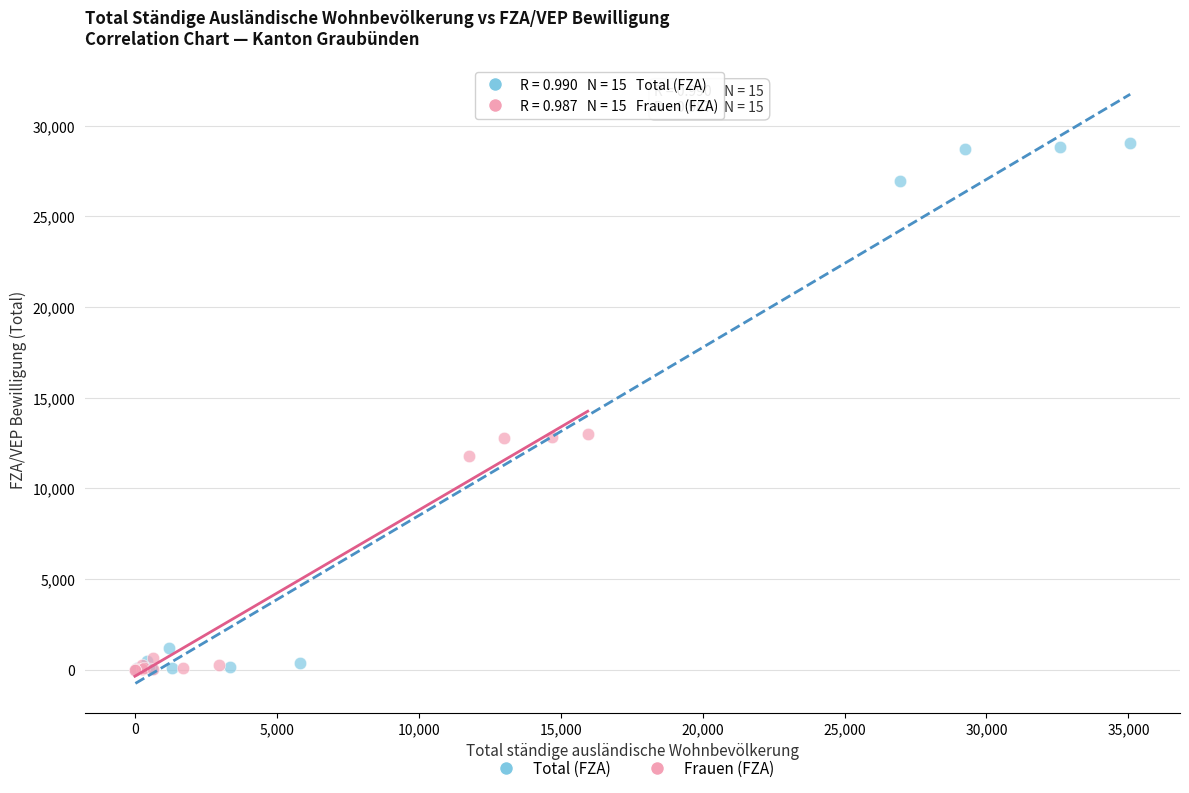

Which series has the largest Y range (max minus min)?

Total (FZA)